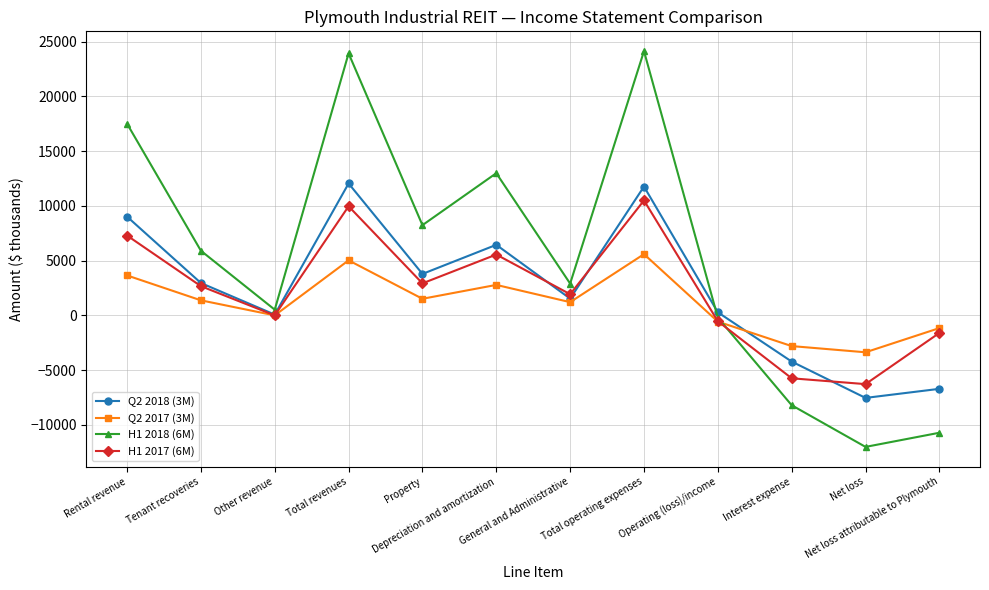

What are all the series names shown in the legend?

Q2 2018 (3M), Q2 2017 (3M), H1 2018 (6M), H1 2017 (6M)